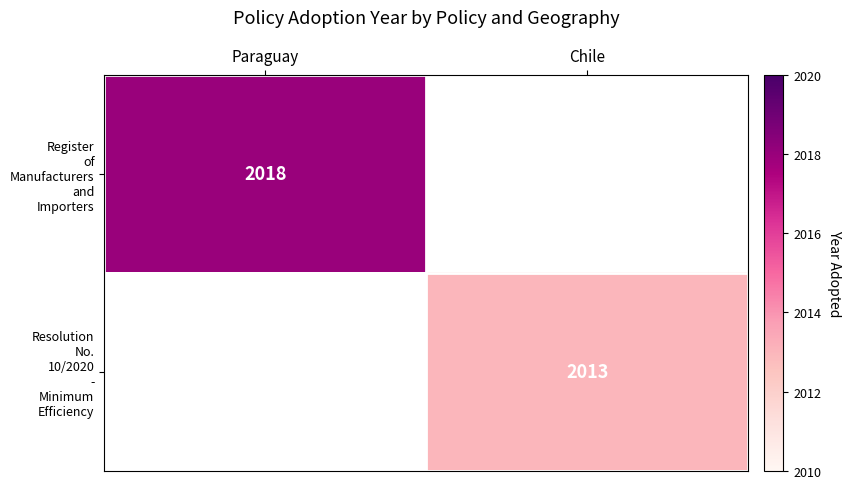

At which label is Register of Manufacturers and Importers closest to 2018?

Paraguay